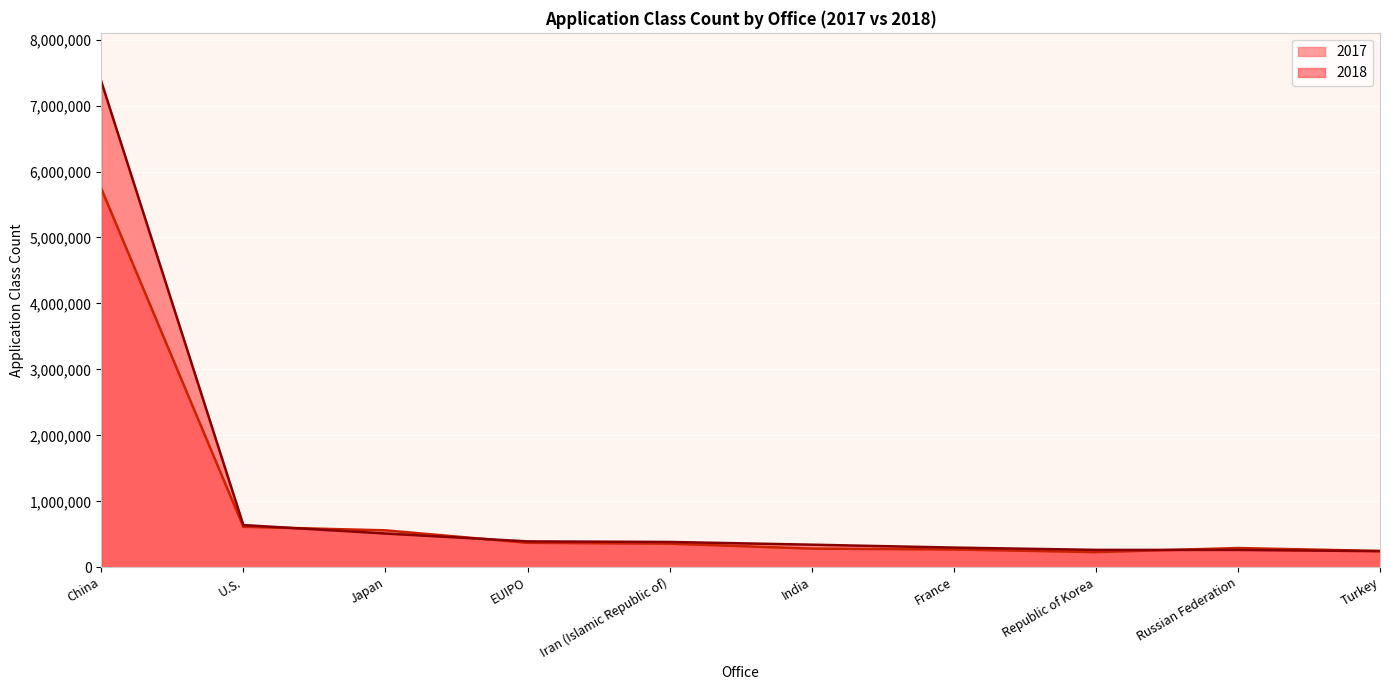

The value of 2017 at France is 164248. True or false?

False